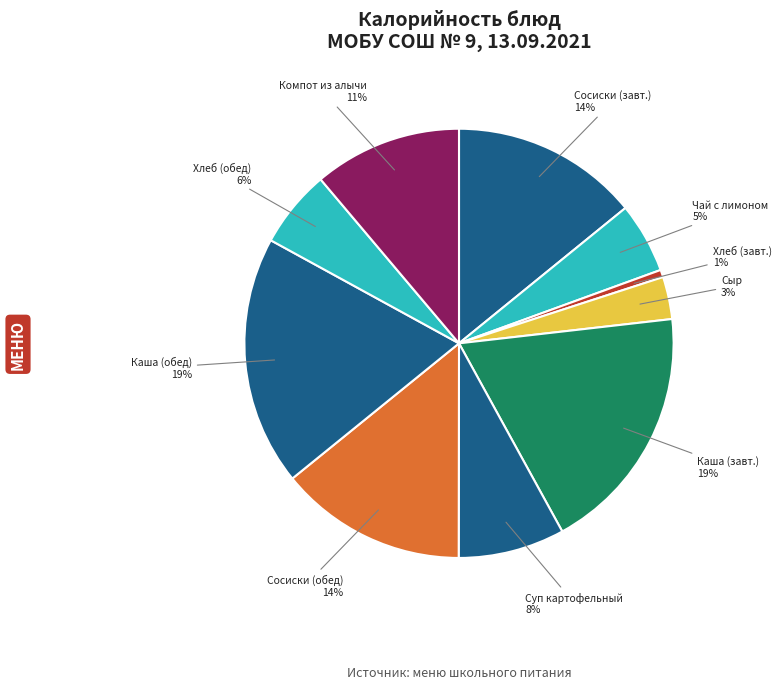

True or false: Сыр accounts for 3% of the total.

True